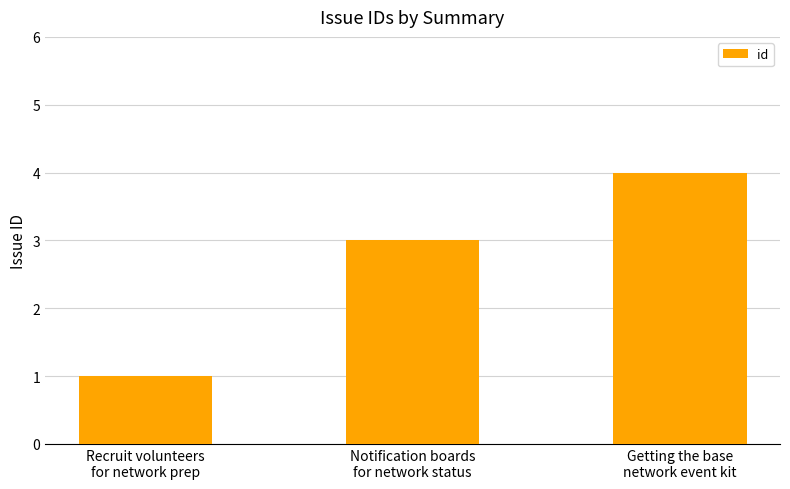

What is the average value?

3